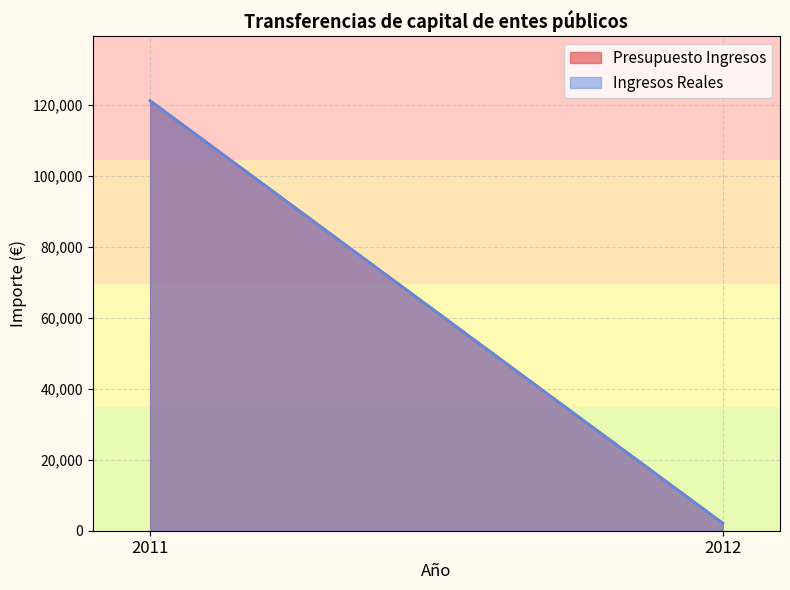

What is the total value across all series at 2011?

242119.0